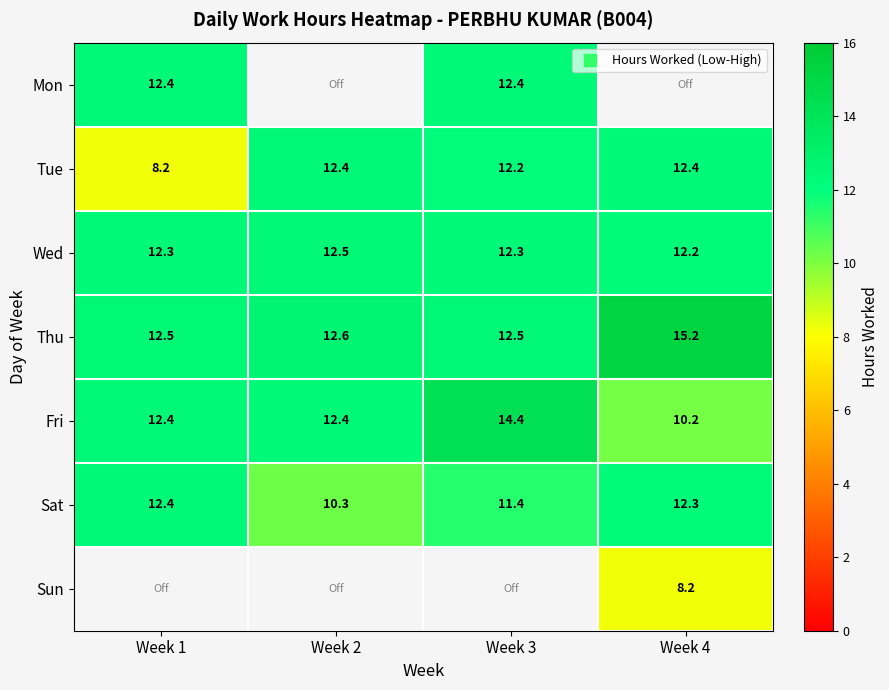

The Mon series shows 12.4 at Week 3. True or false?

True